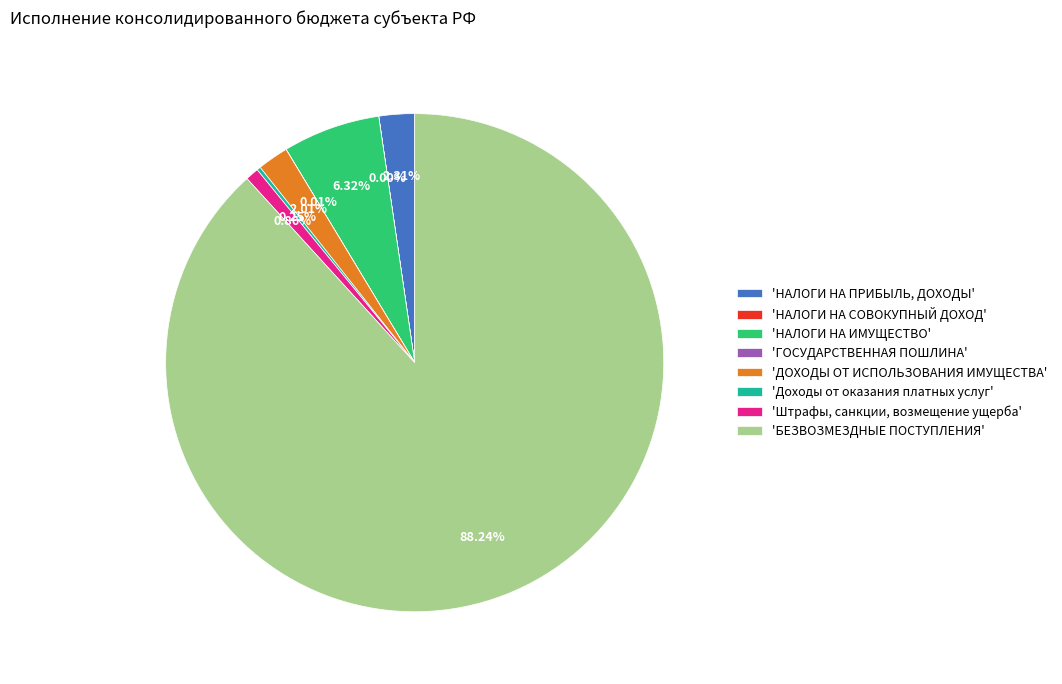

Which category has the biggest portion of the pie?

'БЕЗВОЗМЕЗДНЫЕ ПОСТУПЛЕНИЯ'